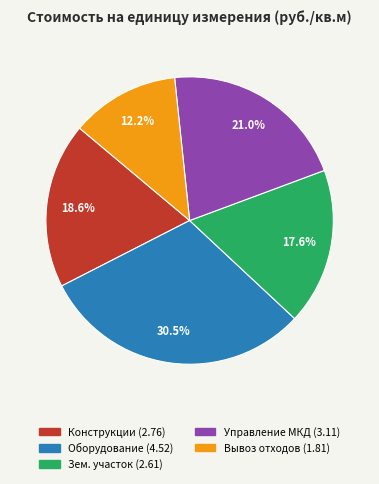

Rank the categories by value from highest to lowest.

Оборудование (4.52), Управление МКД (3.11), Конструкции (2.76), Зем. участок (2.61), Вывоз отходов (1.81)